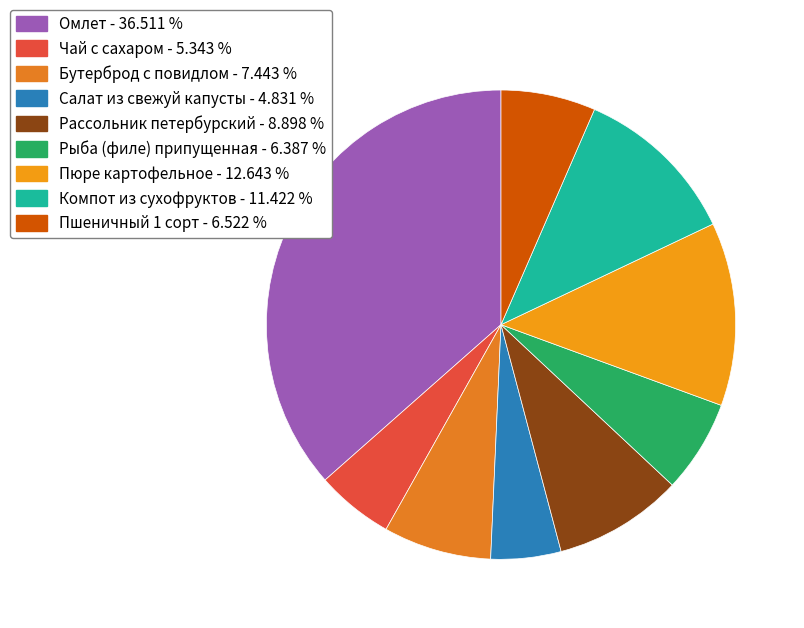

How many segments does this pie chart have?

9